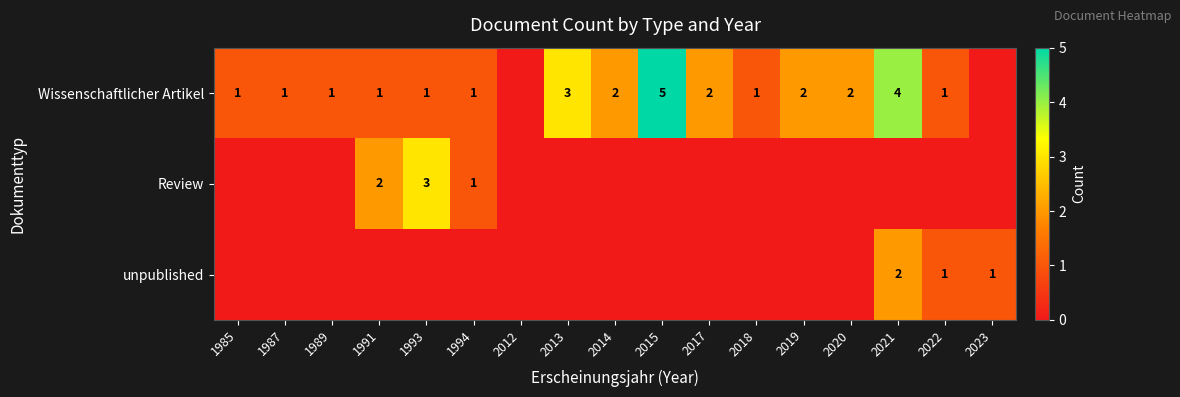

What is the difference between the second highest and minimum values in the Review series?

2